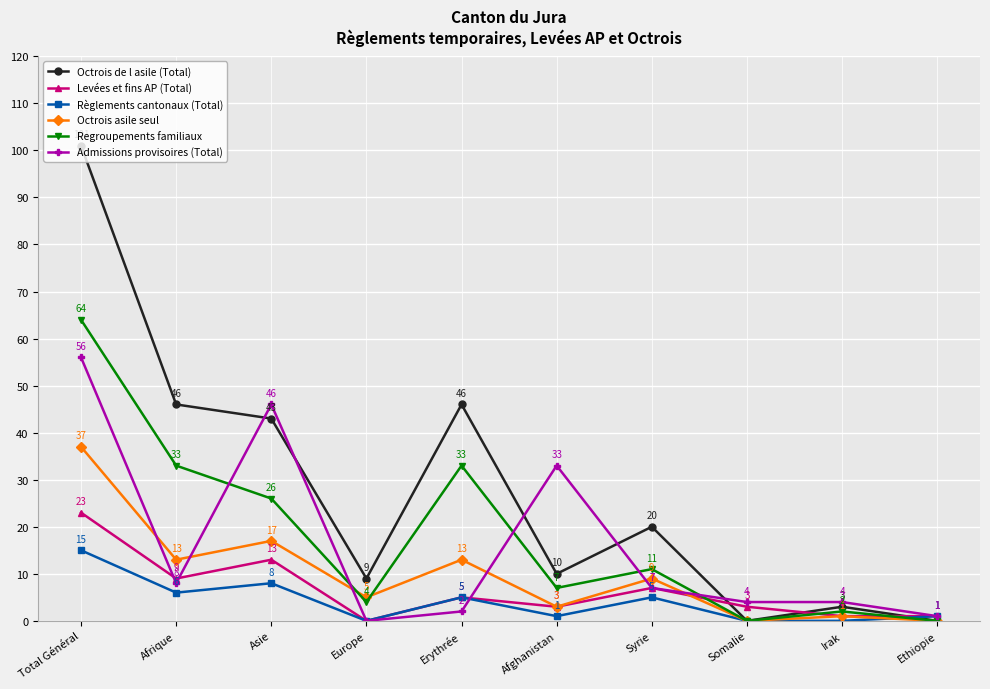

How many interior local peaks does the Regroupements familiaux series have?

3